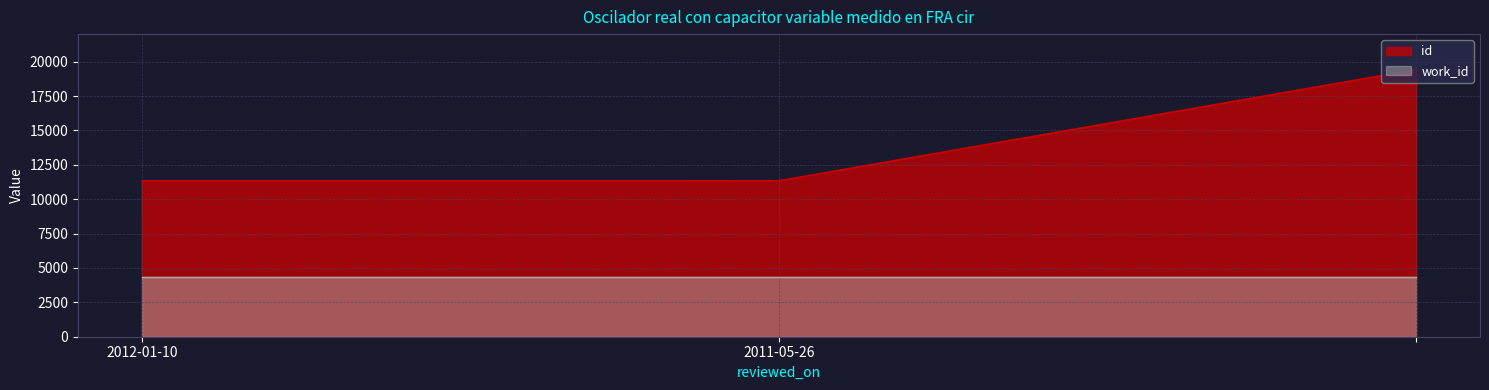

What is the sum of the values at 2011-05-26 and 2012-01-10?

22692